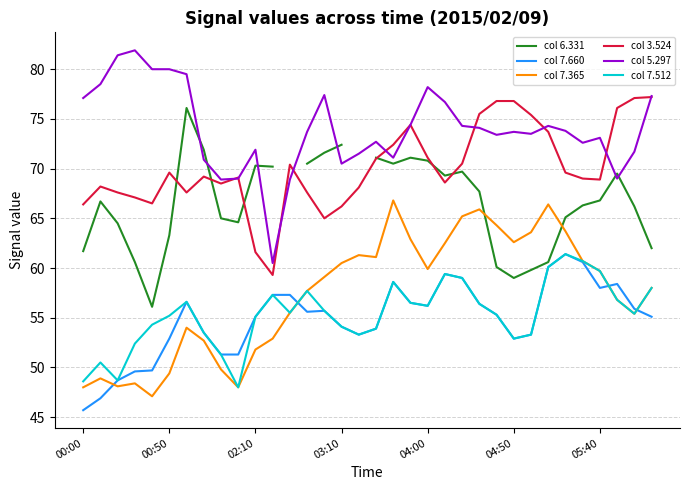

Is the value of col 7.365 at 31 greater than the value of col 3.524 at 19?

No